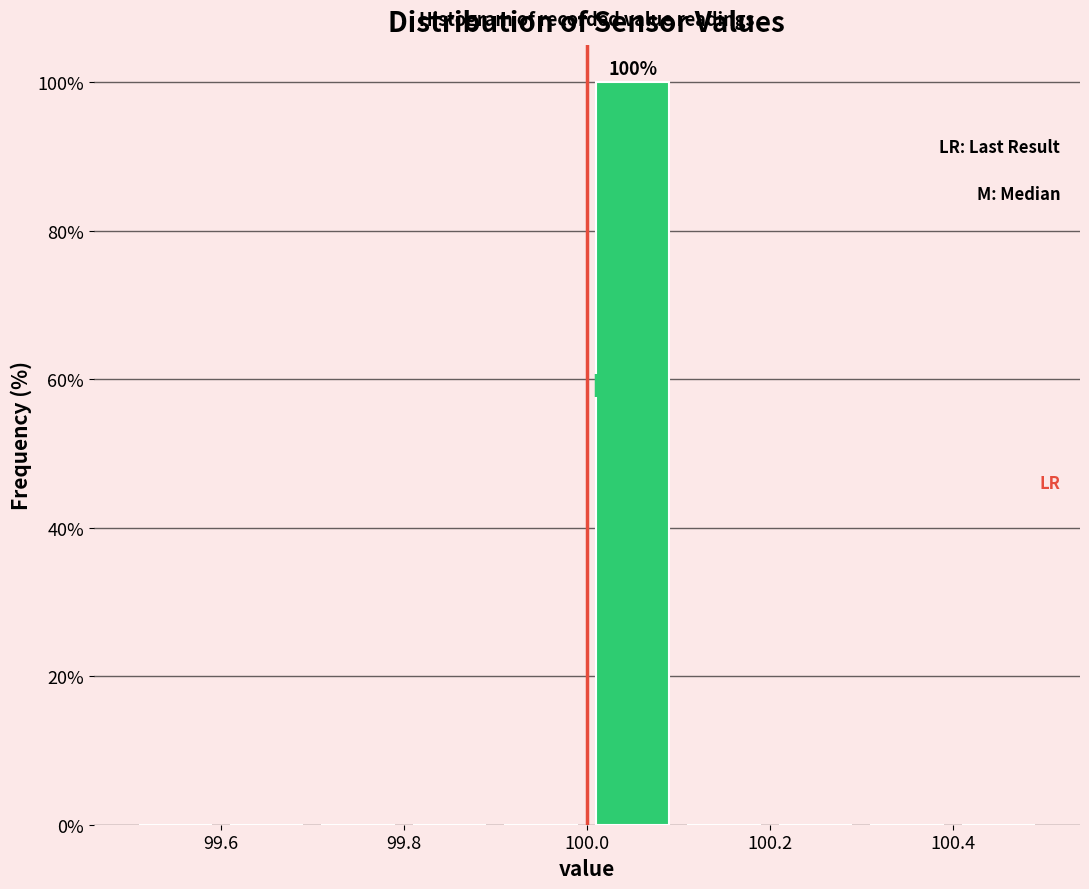

Over which range of the x-axis is the bar tallest?

100.0 to 100.1